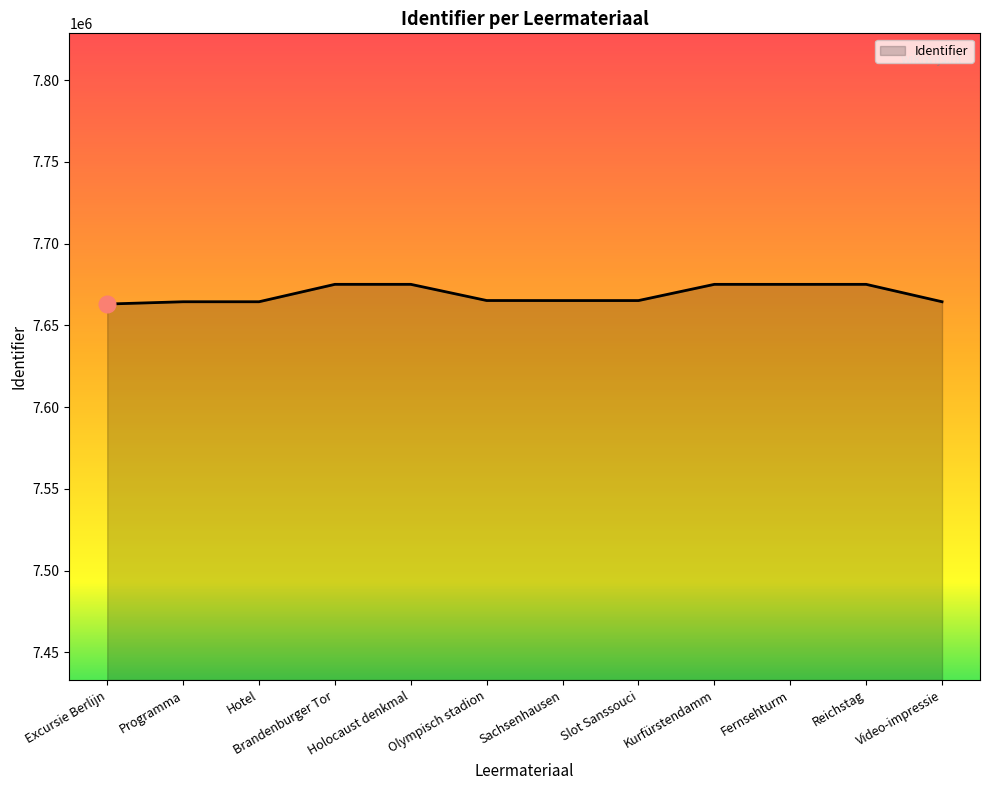

What is the sum of all values?

92027265